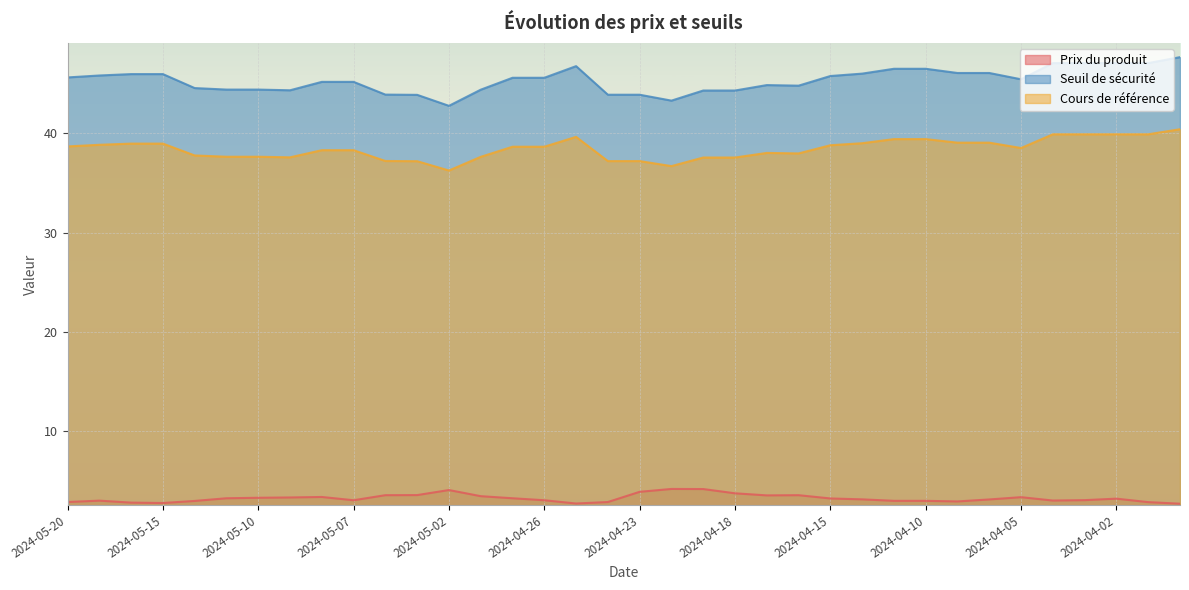

How many interior local valleys does the Prix du produit series have?

6